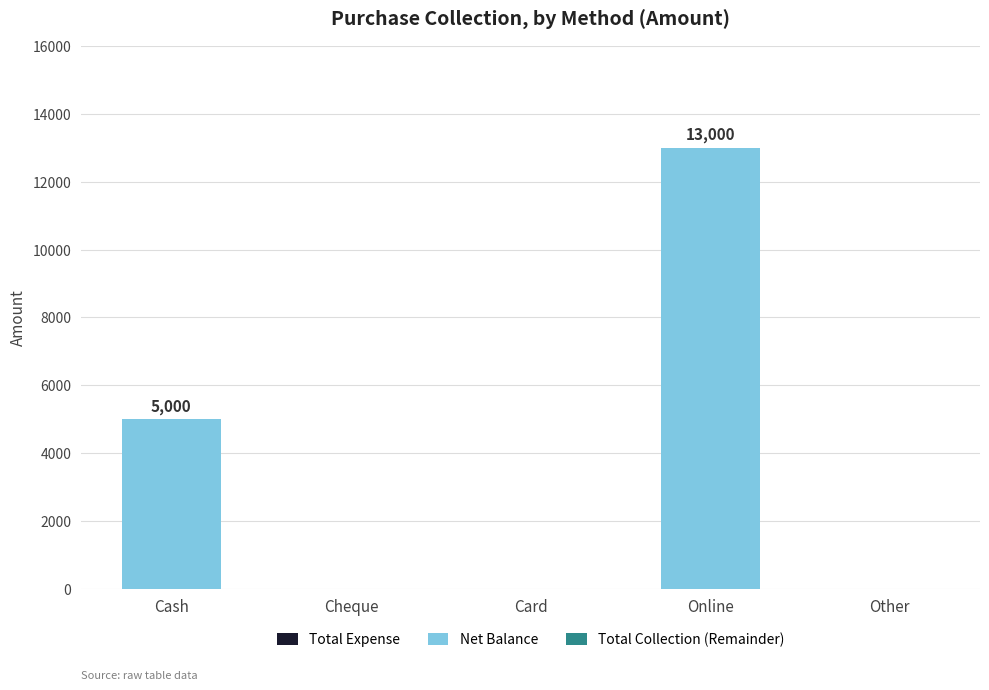

What is the sum of all values?

18000